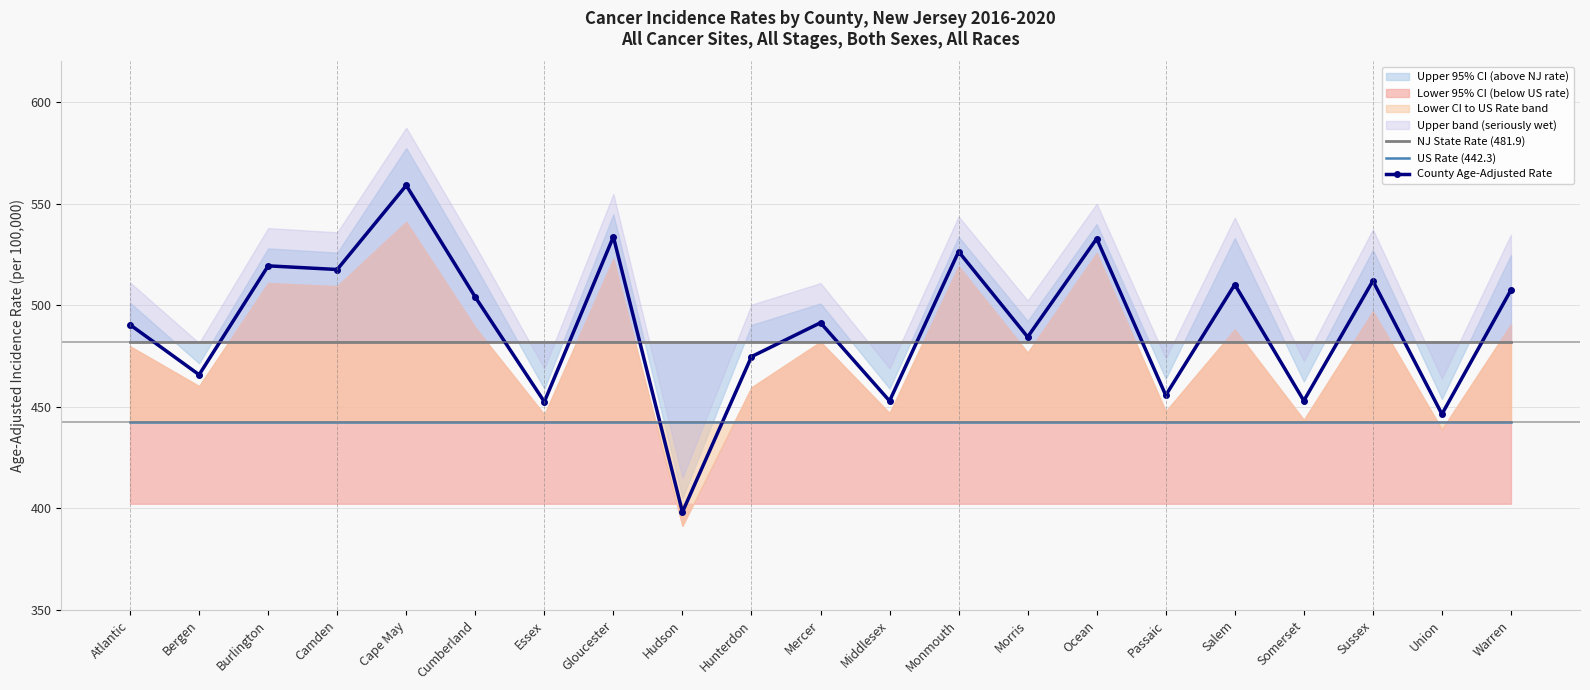

What is the label of the 18th point from the right?

Camden